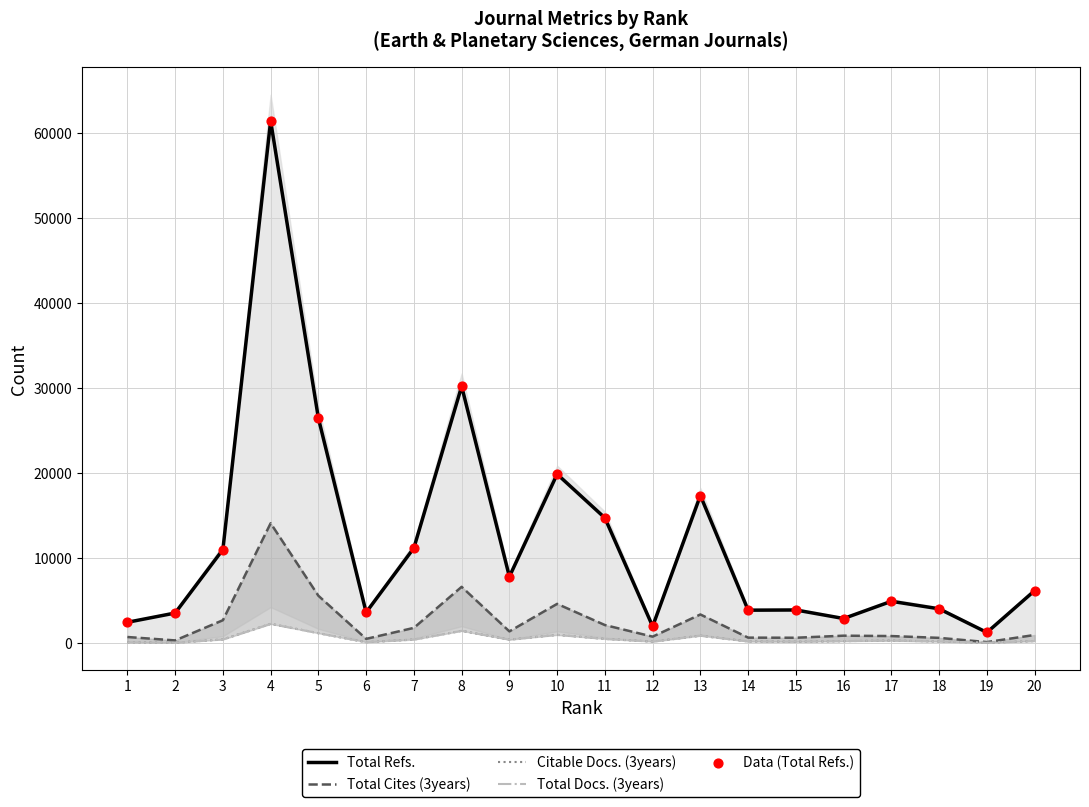

Which series has the largest total across all categories?

Total Refs.